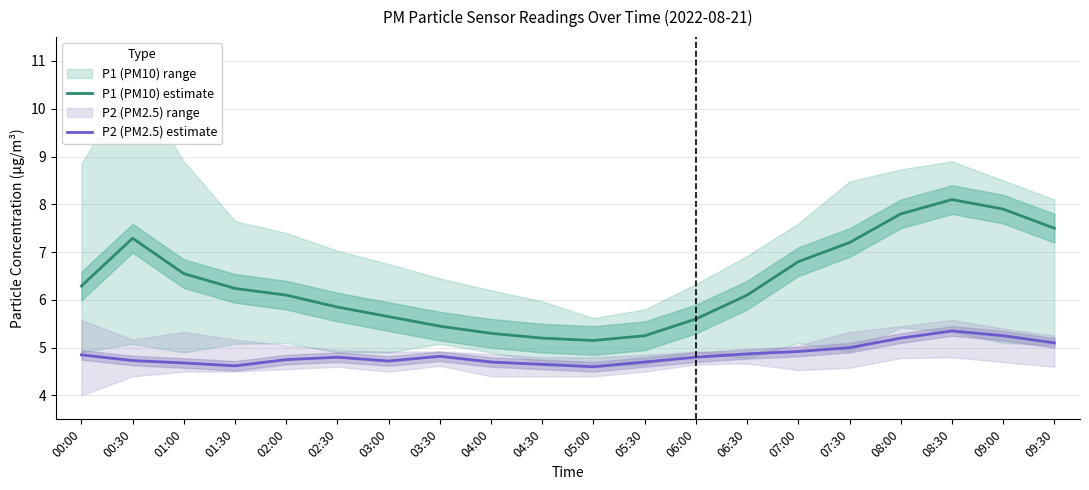

What is the sum of all P2 (PM2.5) estimate values?

97.1